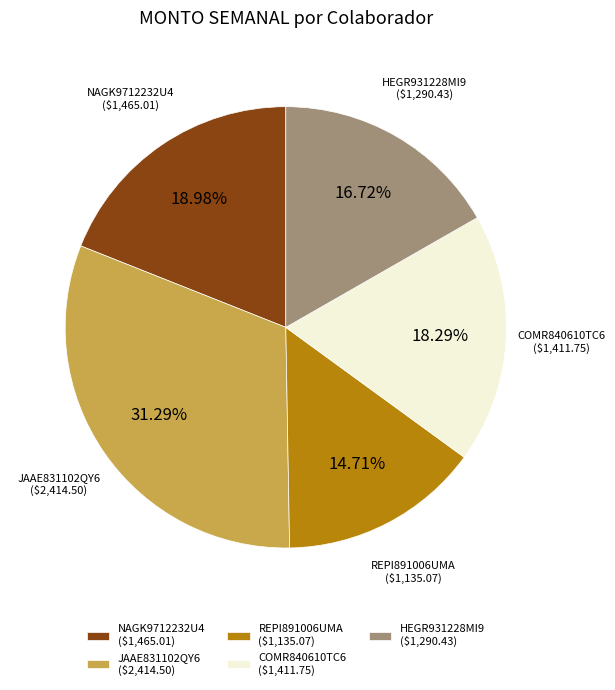

How many slices are in this pie chart?

5